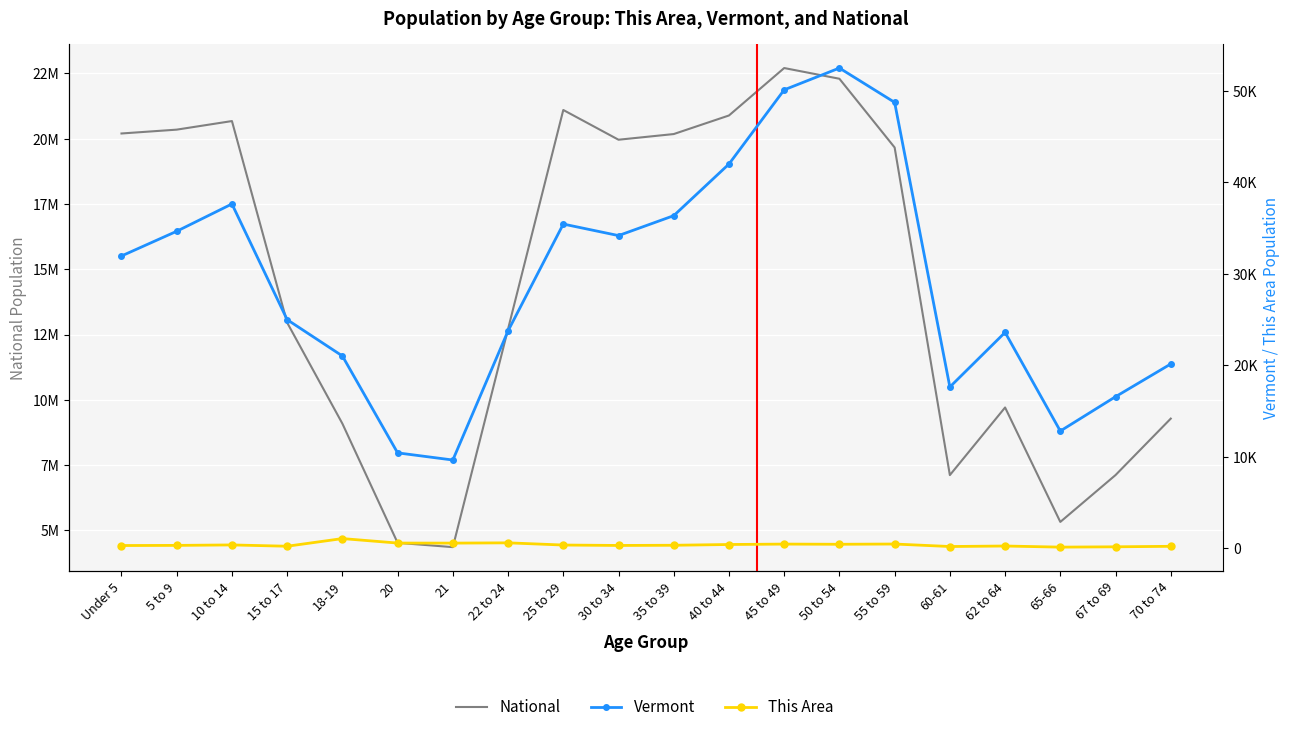

True or false: This Area has more than 1 points higher than both neighbors.

True